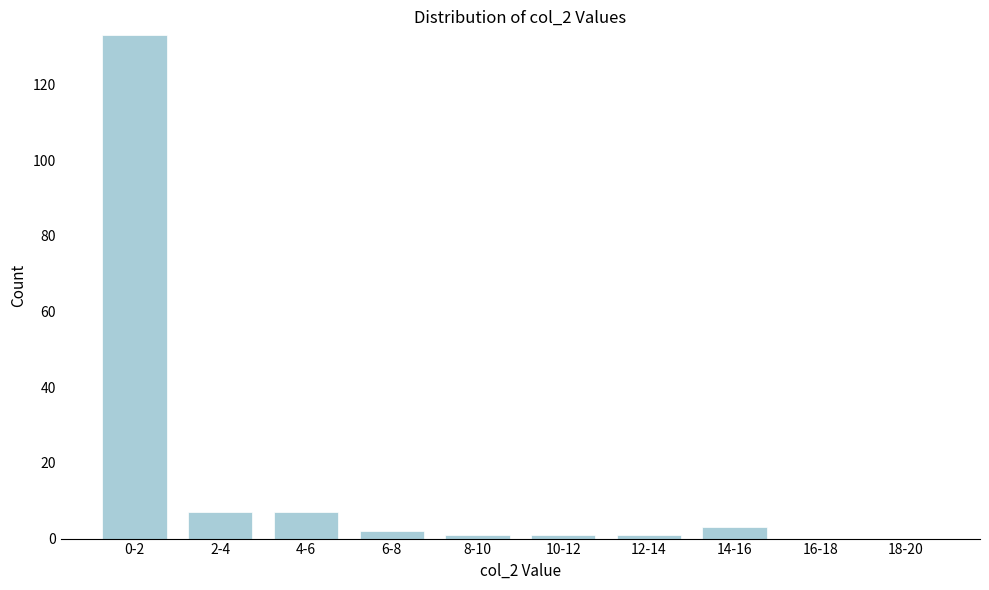

Reading right to left, what are all the values shown in this chart?

18-20=0	16-18=0	14-16=3	12-14=1	10-12=1	8-10=1	6-8=2	4-6=7	2-4=7	0-2=133